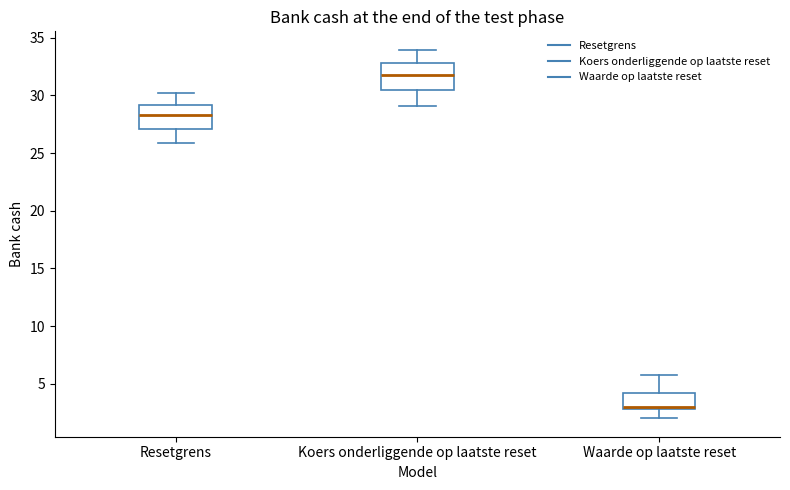

Reading left to right, read every box against the y-axis: the position of its median line, the range the box covers, and the ends of its whiskers. The values are not printed on the chart, so give them approximately, as read against the axis.

Resetgrens: median 28.5, box 27.0 to 29.0, whiskers 26.0 to 30.0
Koers onderliggende op laatste reset: median 32.0, box 30.5 to 33.0, whiskers 29.0 to 34.0
Waarde op laatste reset: median 3.0 (just above the box's lower edge), box 3.0 to 4.0, whiskers 2.0 to 5.5